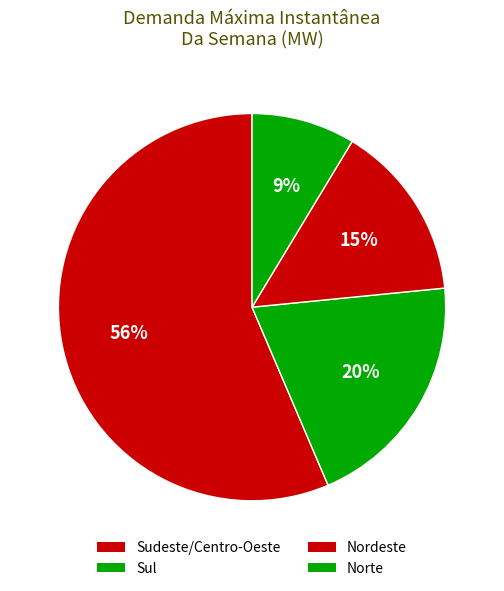

Count the number of slices in the pie.

4